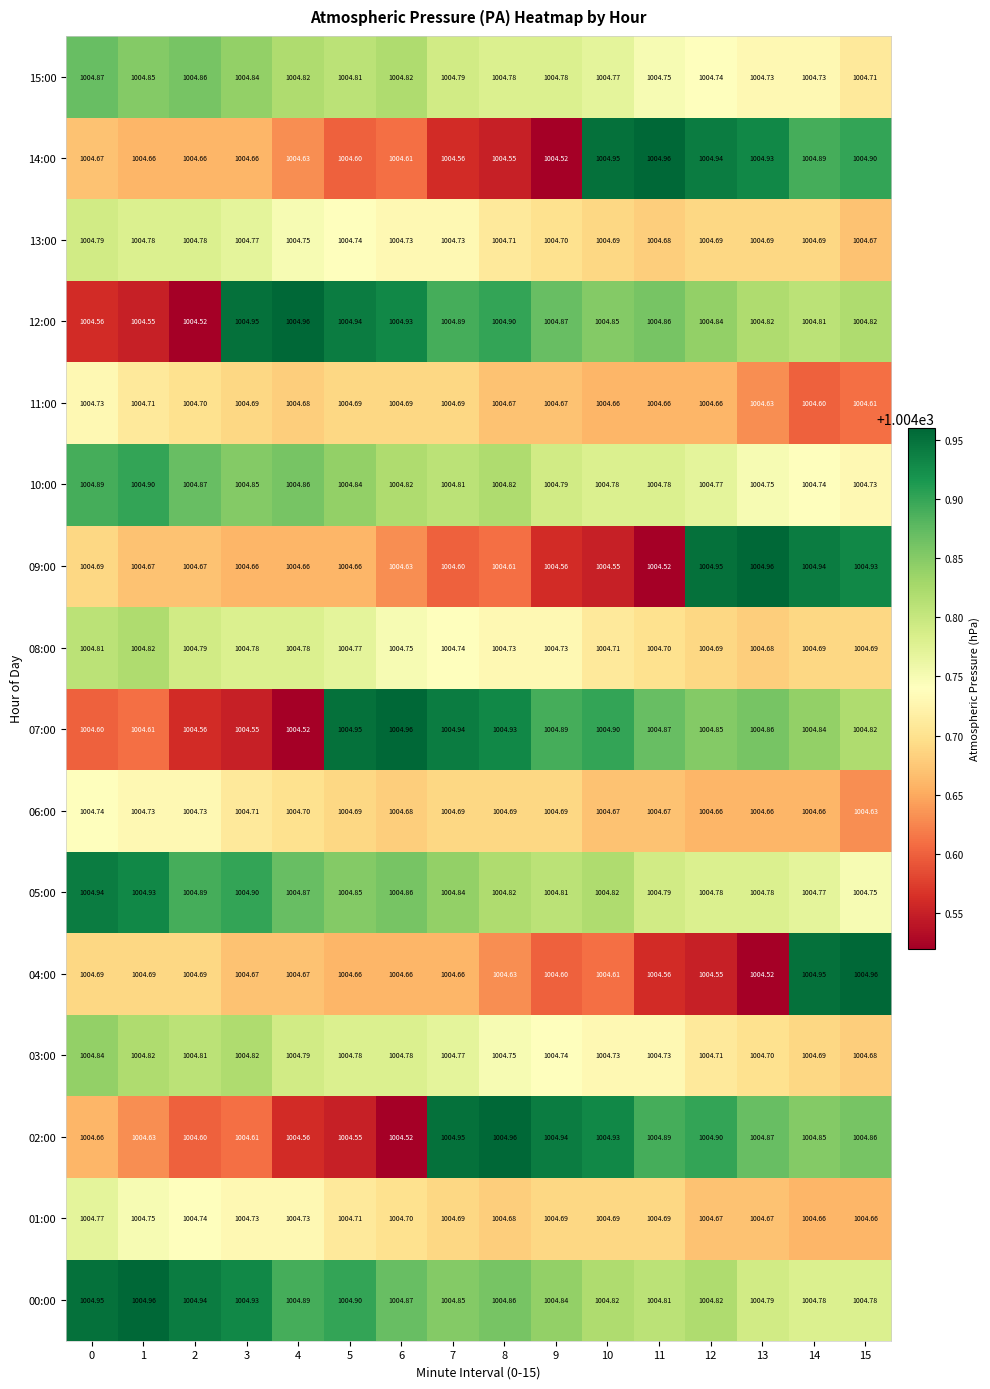

What is the minimum value shown in the chart?

1004.5